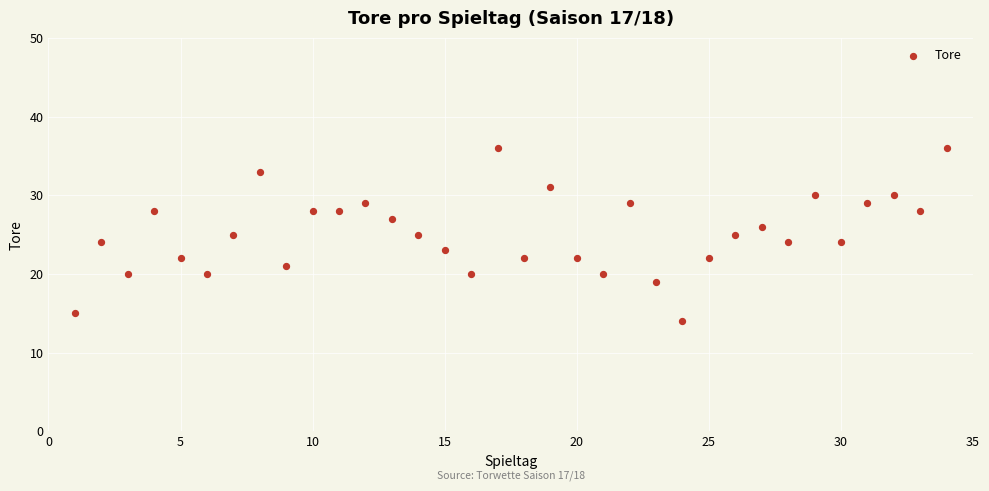

What is the range of Y values (max minus min)?

22